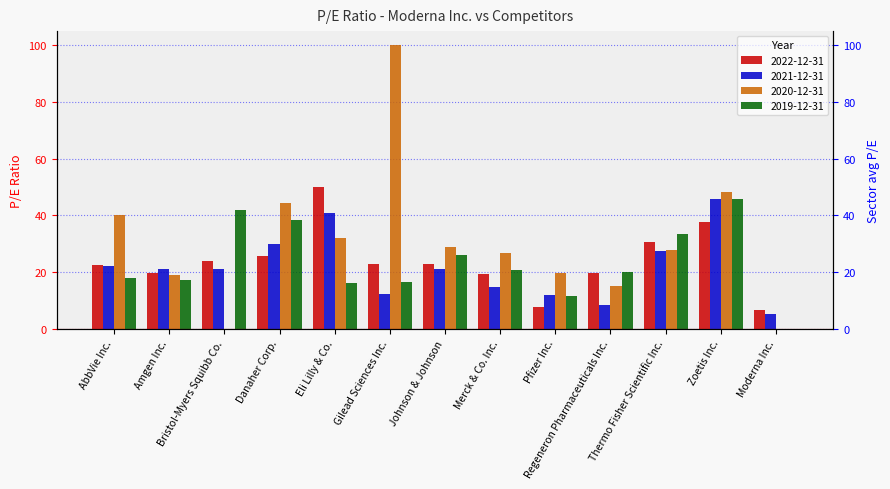

What is the difference between the second highest and second lowest values in the 2021-12-31 series?

32.3